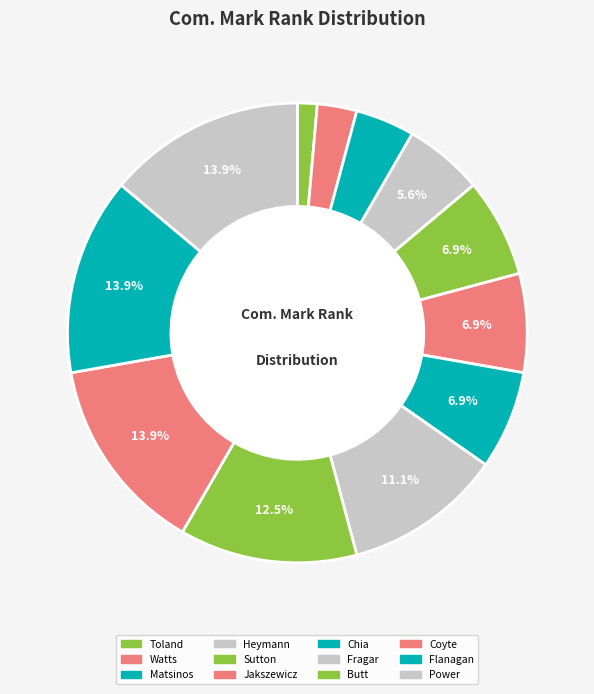

Is there a majority slice in this chart?

No